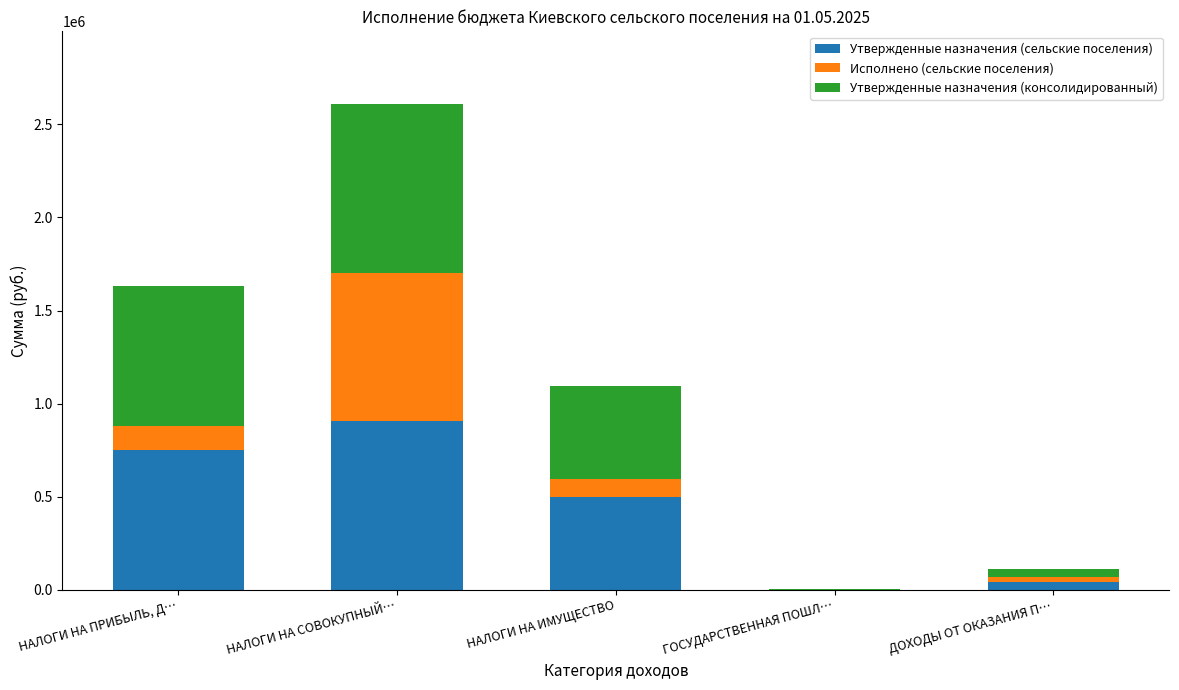

Which category has the highest value in the Утвержденные назначения (сельские поселения) series?

НАЛОГИ НА СОВОКУПНЫЙ…